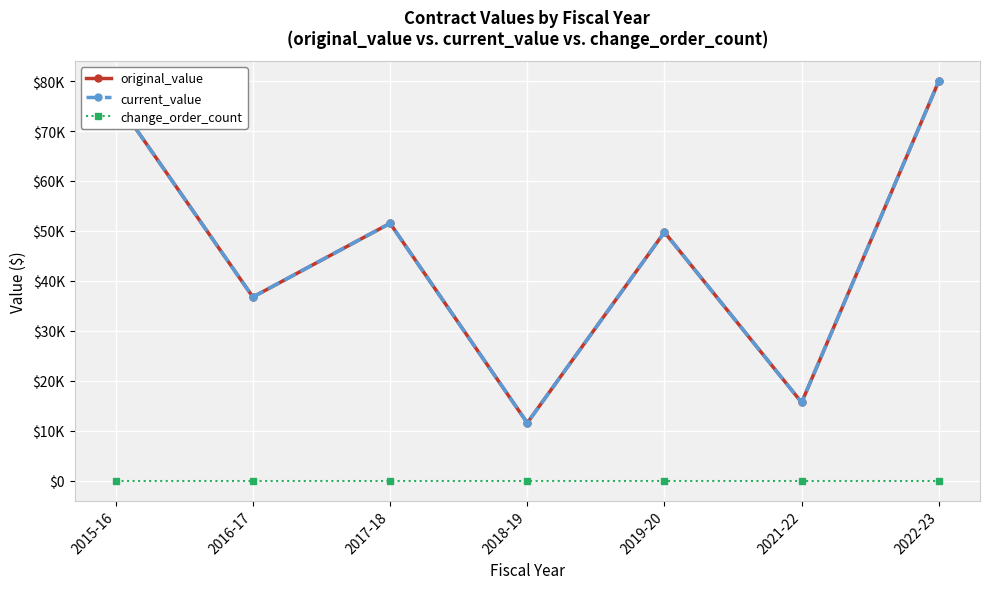

Does the chart display data point markers on the line(s)?

Yes